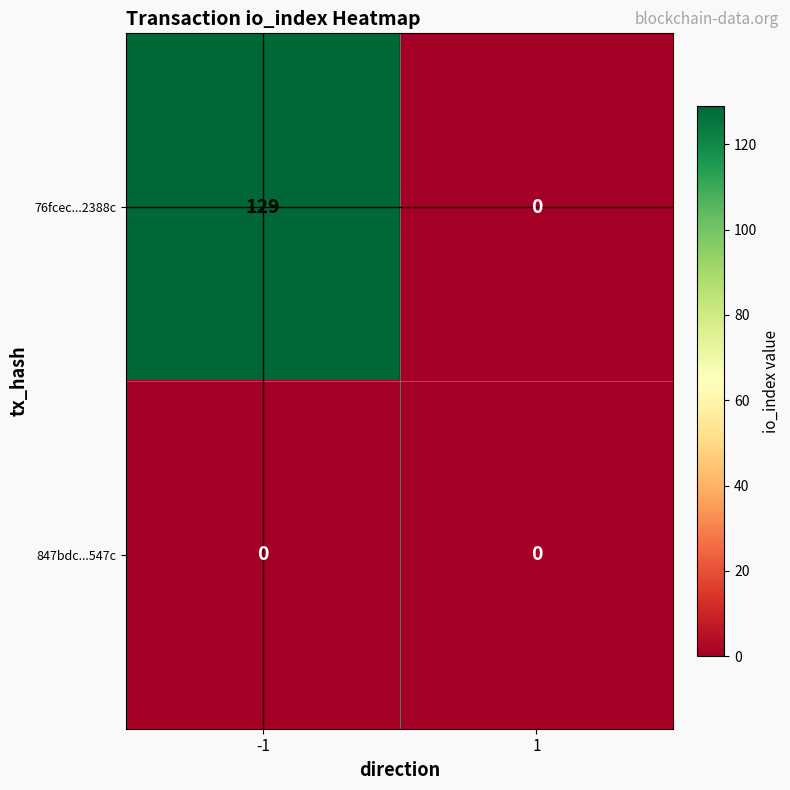

Rank the categories by 76fcec...2388c value from highest to lowest.

-1, 1